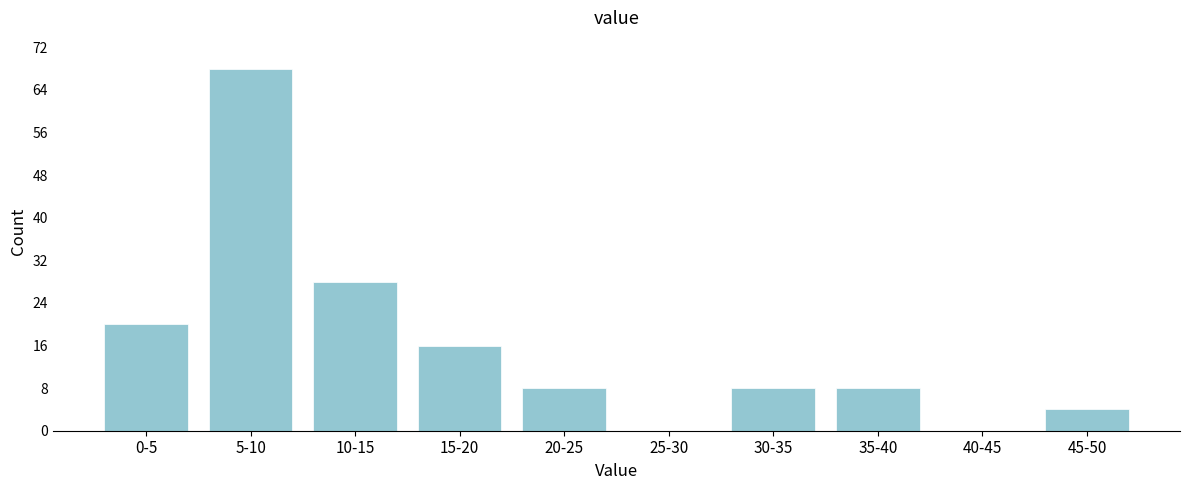

Reading left to right, list all the values displayed in this chart.

0-5=20	5-10=68	10-15=28	15-20=16	20-25=8	25-30=0	30-35=8	35-40=8	40-45=0	45-50=4